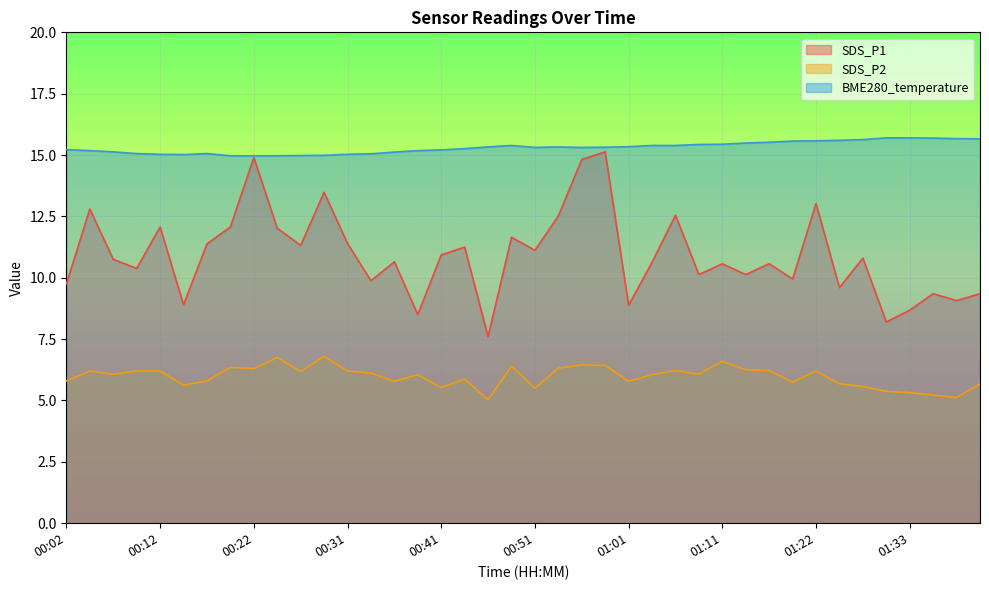

What is the label of the 39th point from the left?

01:38